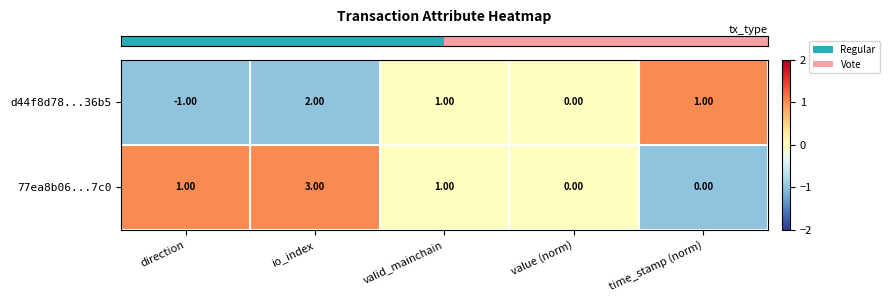

What is the sum of all 77ea8b06...7c0 values?

5